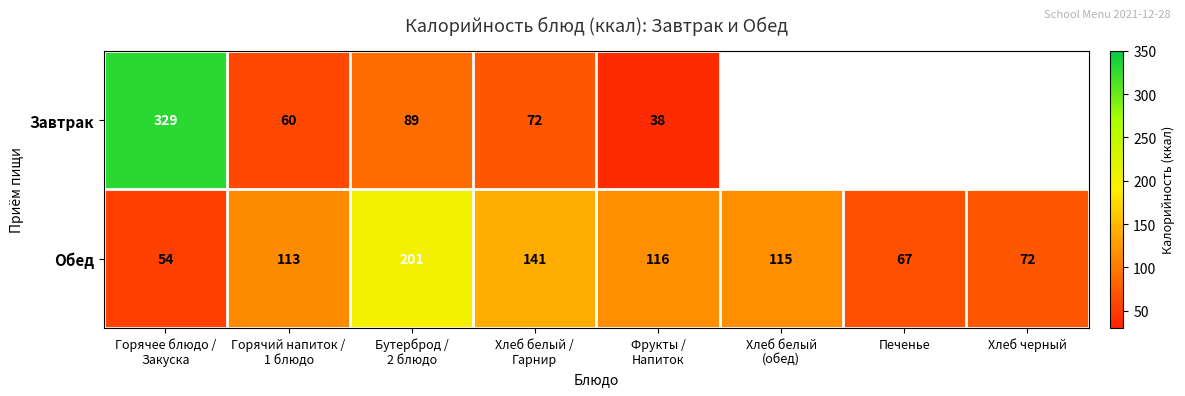

What is the difference between the second highest and minimum values in the Обед series?

87